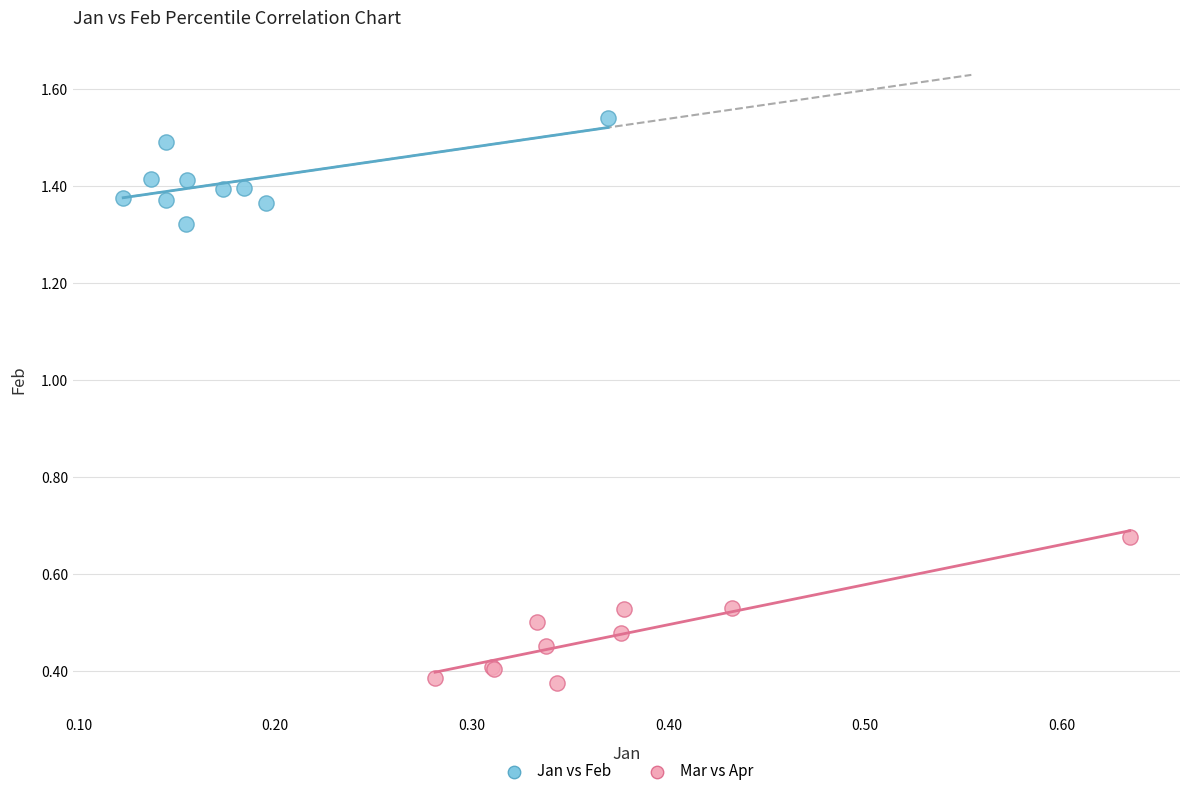

Which series reaches the minimum Y coordinate?

Mar vs Apr